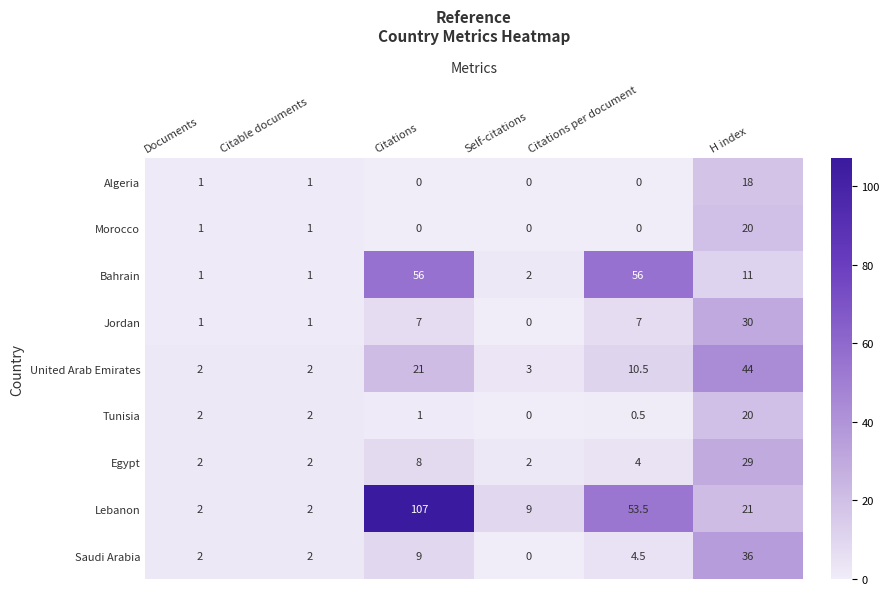

True or false: Lebanon has a value of 21.0 at H index.

True